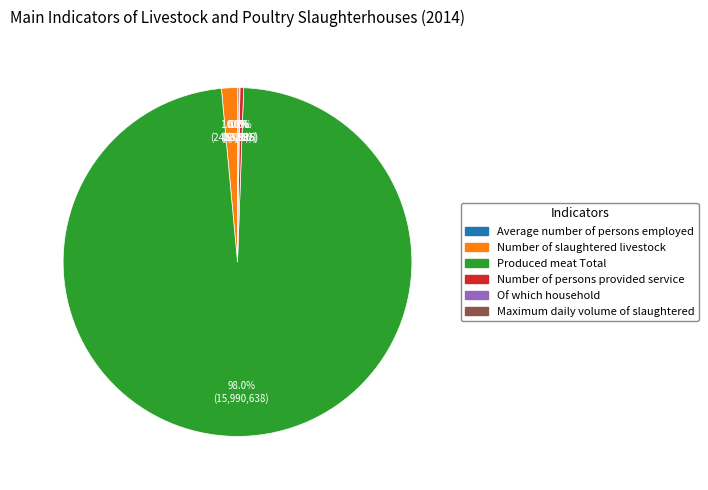

Which slice is the largest?

Produced meat Total